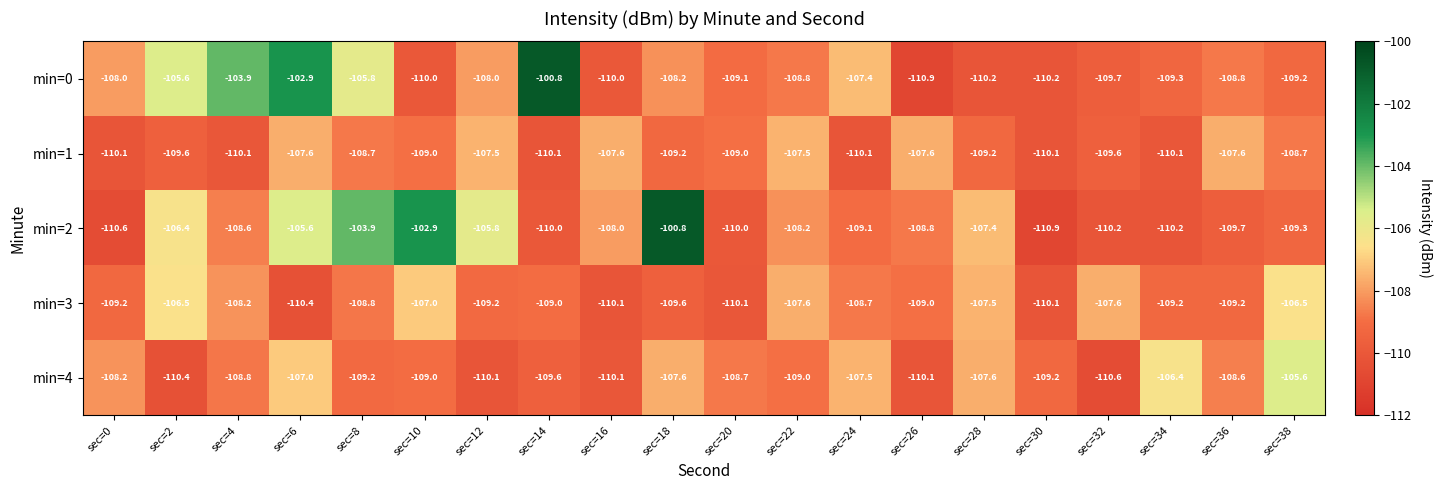

What is the total value across all series at sec=4?

-539.6